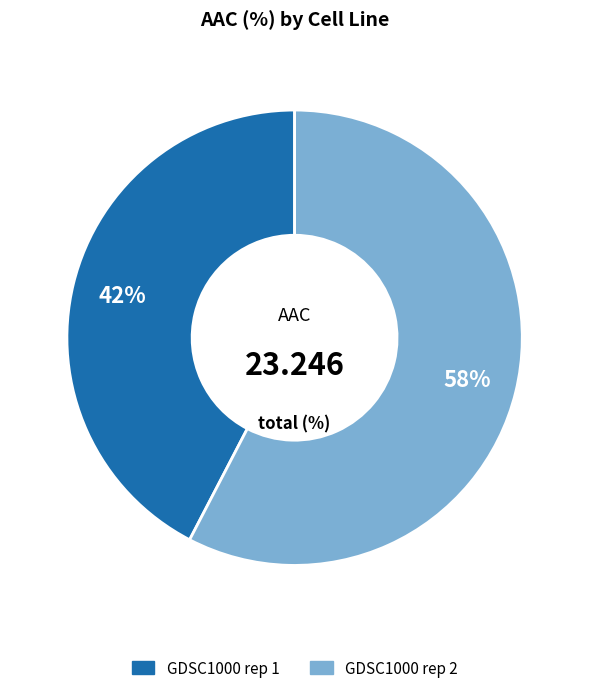

Does GDSC1000 rep 2 represent more than half of the total?

Yes